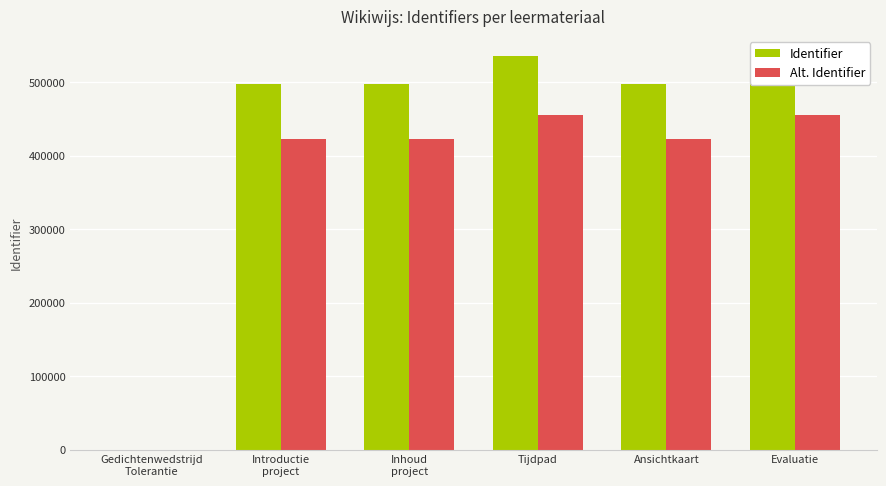

The Identifier series shows 0.0 at Gedichtenwedstrijd
Tolerantie. True or false?

True